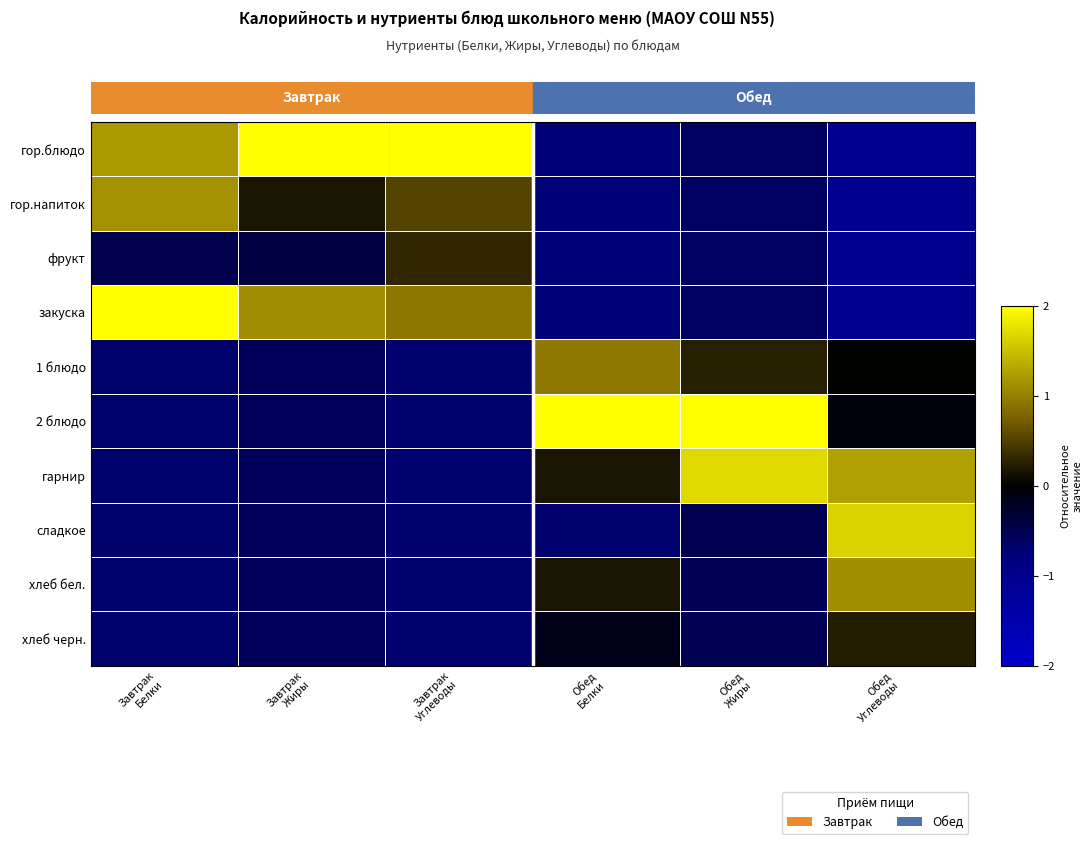

What is the spread (max minus min) of values at Обед
Белки?

3.3